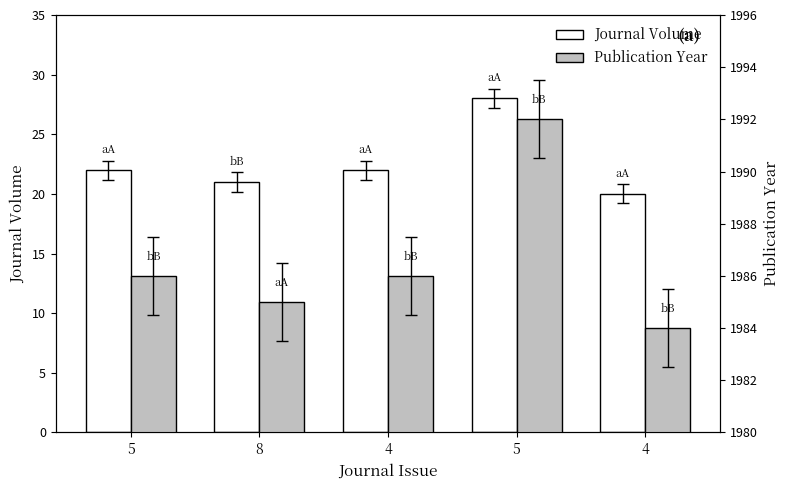

At 4, list the series in order from largest to smallest.

Publication Year, Journal Volume